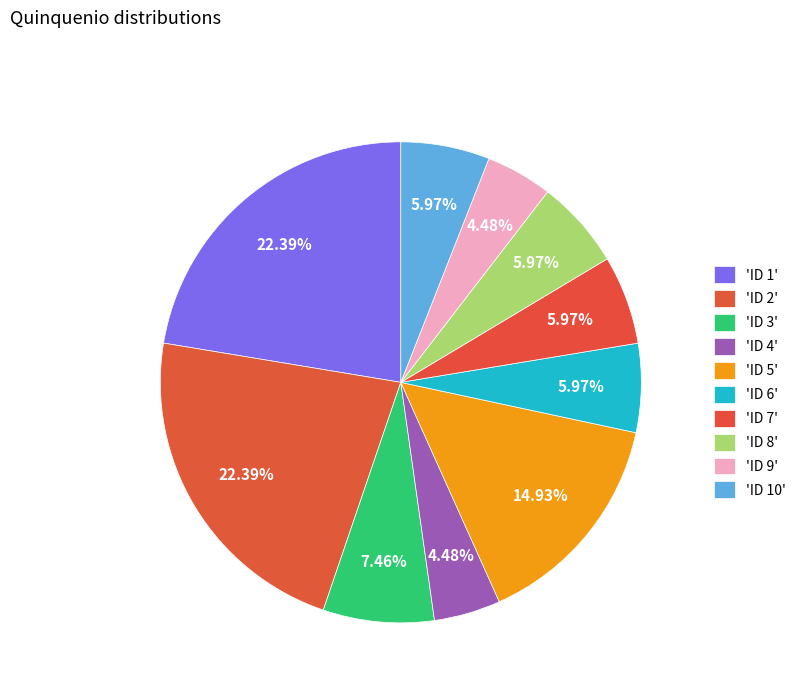

How many slices are in this pie chart?

10